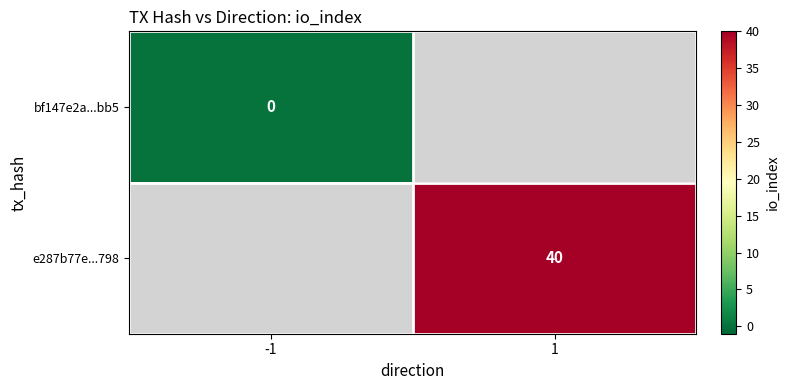

The e287b77e...798 series shows 40 at 1. True or false?

True